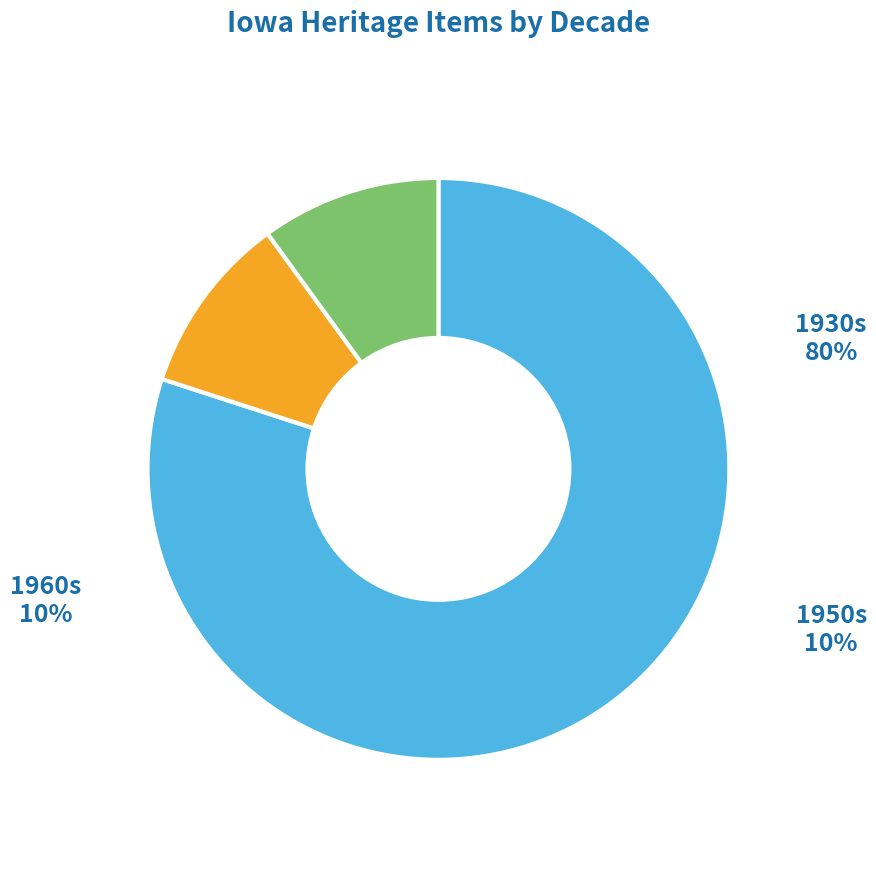

What is the majority slice?

1930s